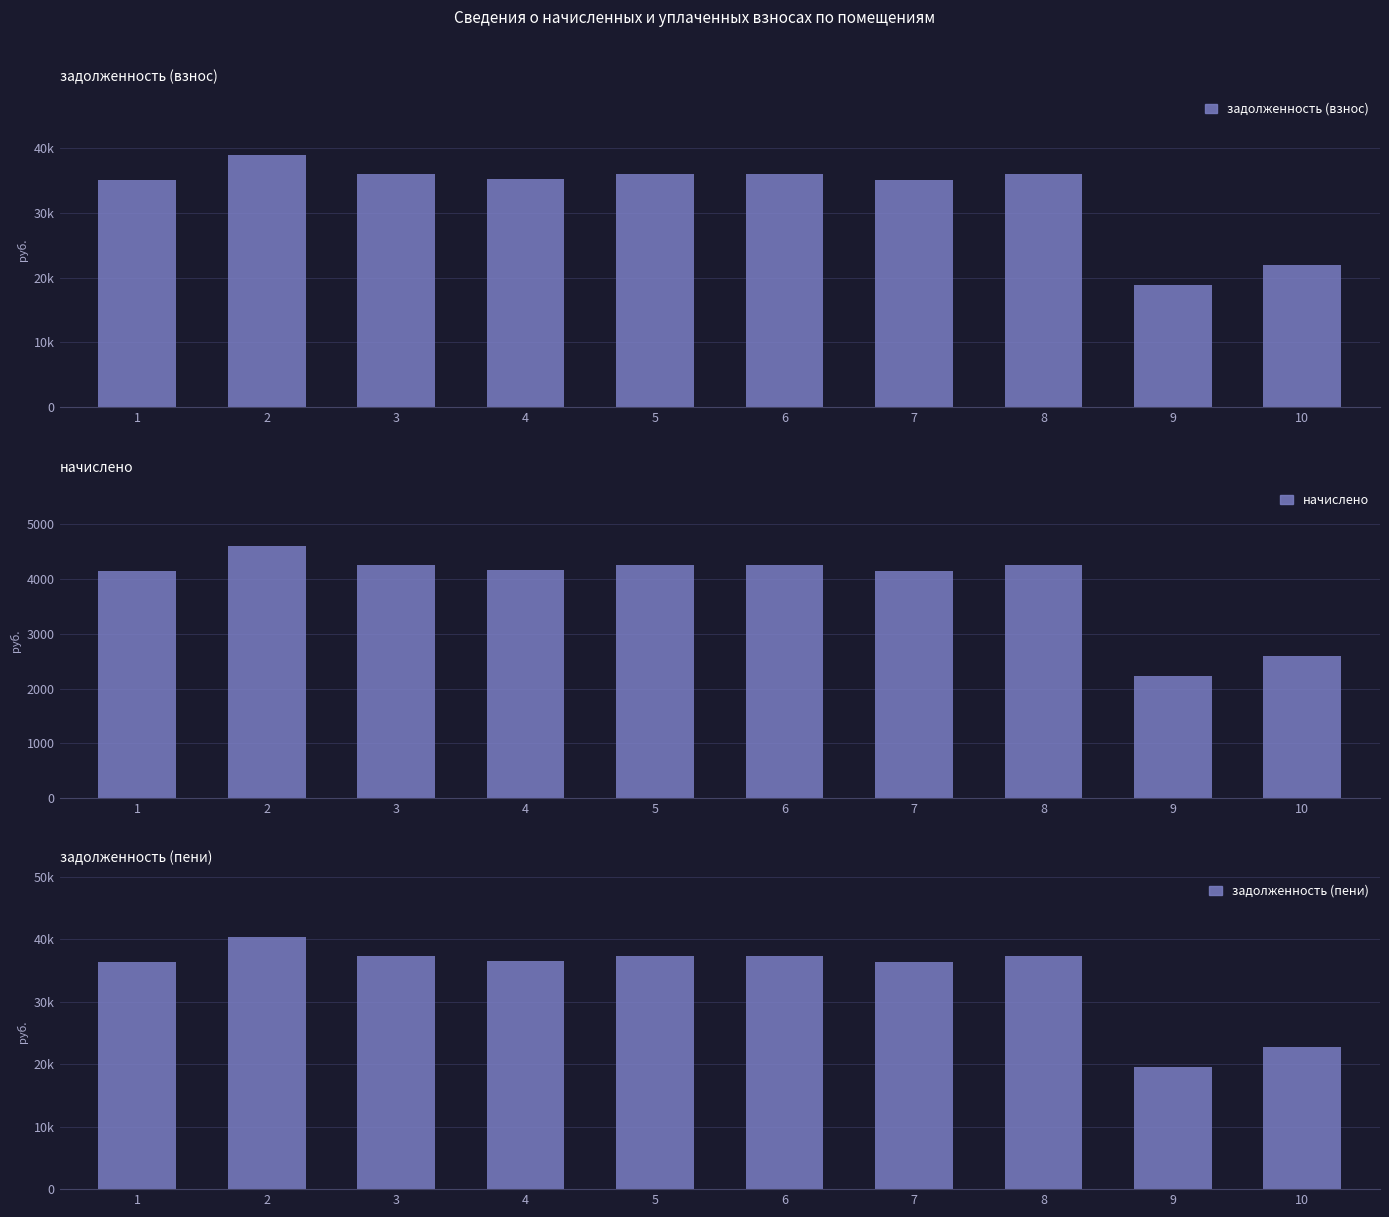

Count the number of data series in this chart.

3